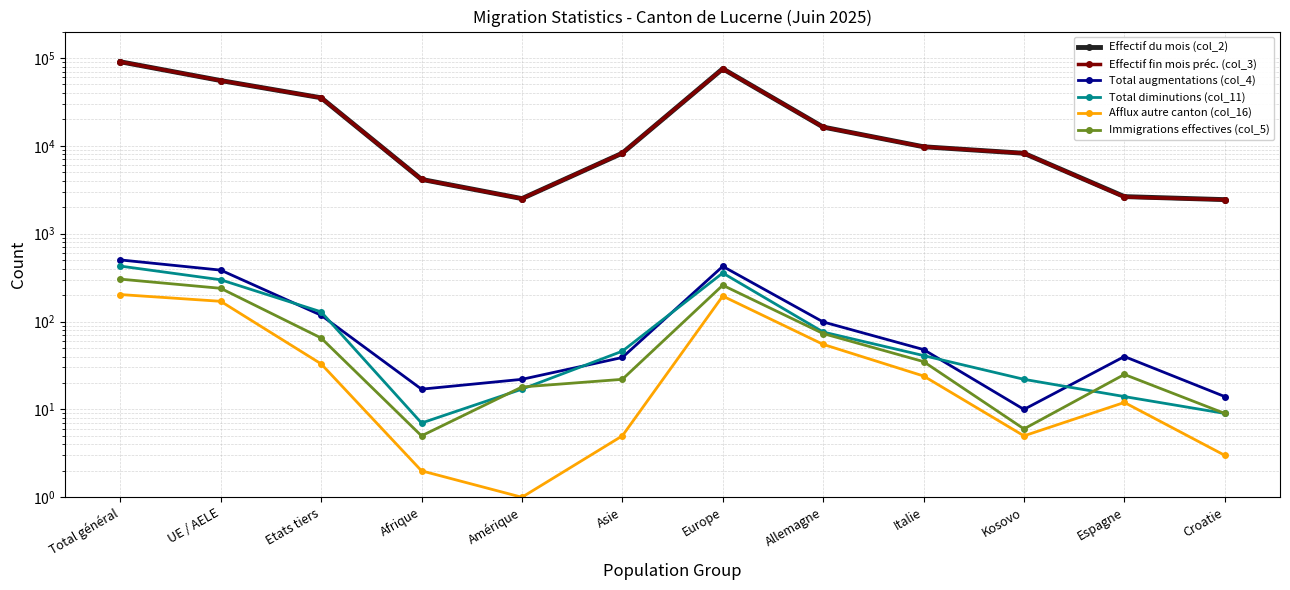

What is the total value across all series at Asie?

16634